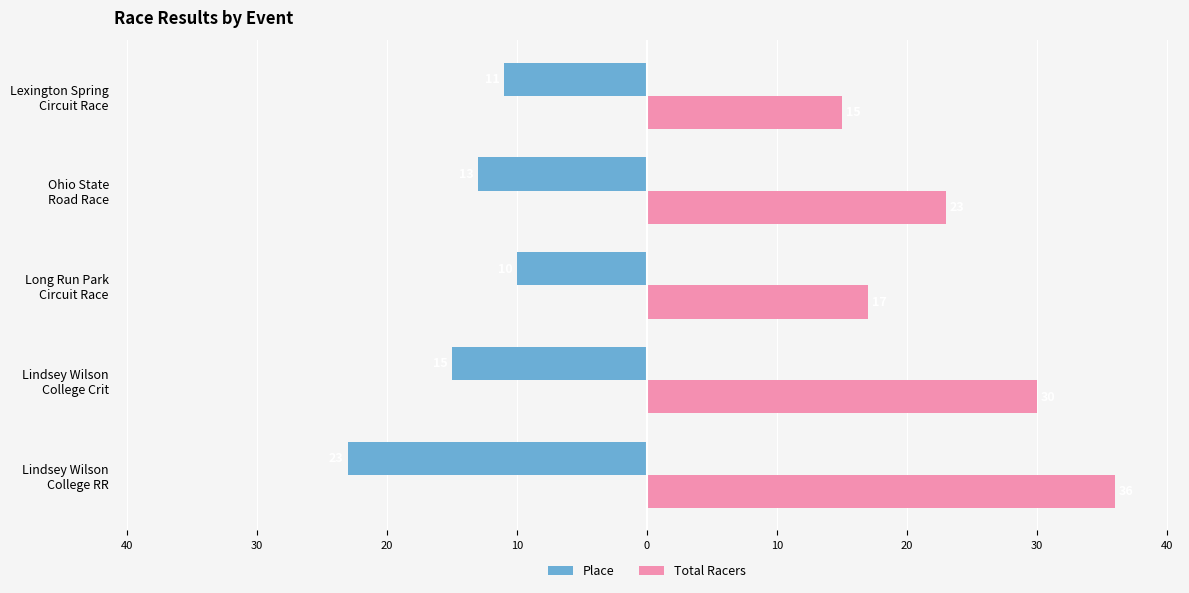

List the series in order of their overall mean, lowest first.

Place, Total Racers